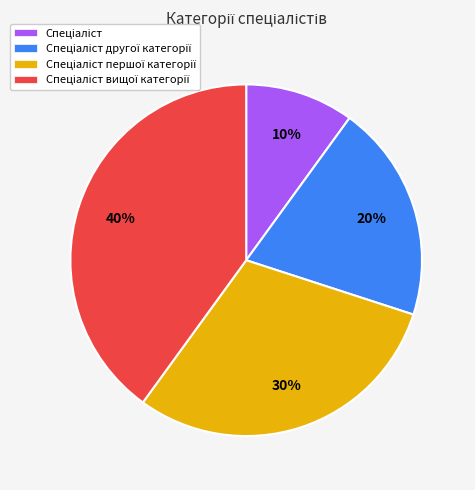

Does any single category account for the majority?

No